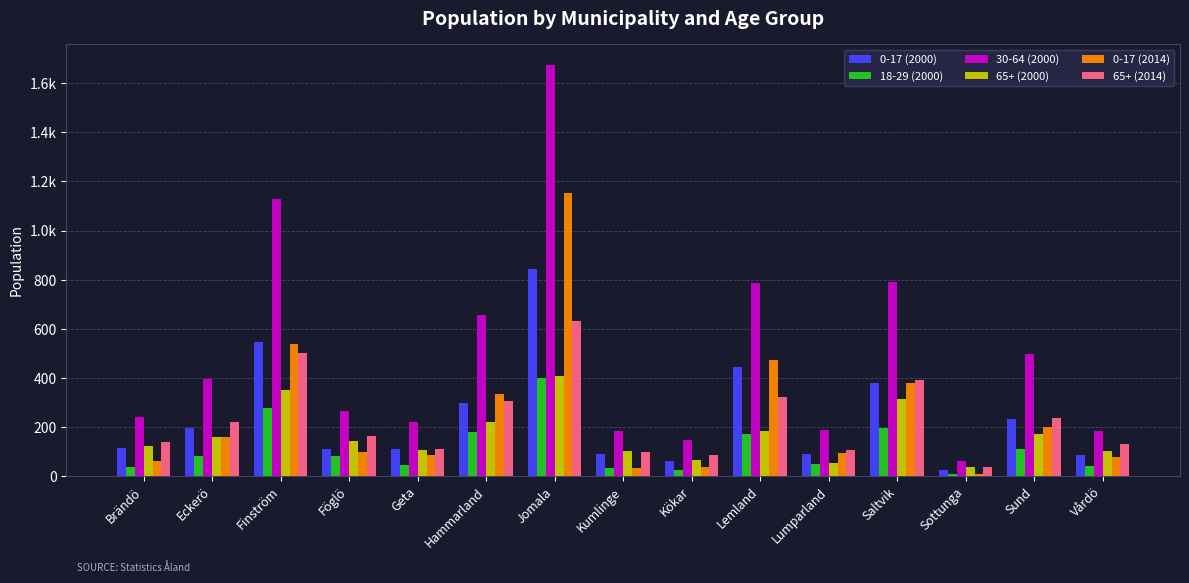

Rank the categories by 65+ (2000) value from highest to lowest.

Jomala, Finström, Saltvik, Hammarland, Lemland, Sund, Eckerö, Föglö, Brändö, Geta, Kumlinge, Vårdö, Kökar, Lumparland, Sottunga